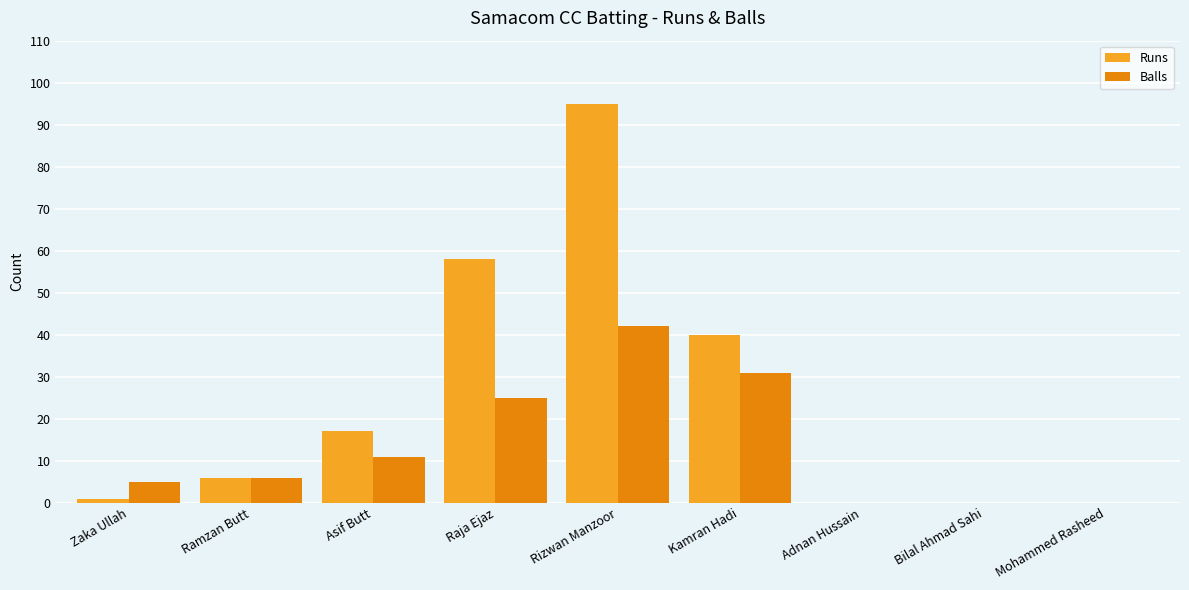

Read the Balls value at Raja Ejaz.

25